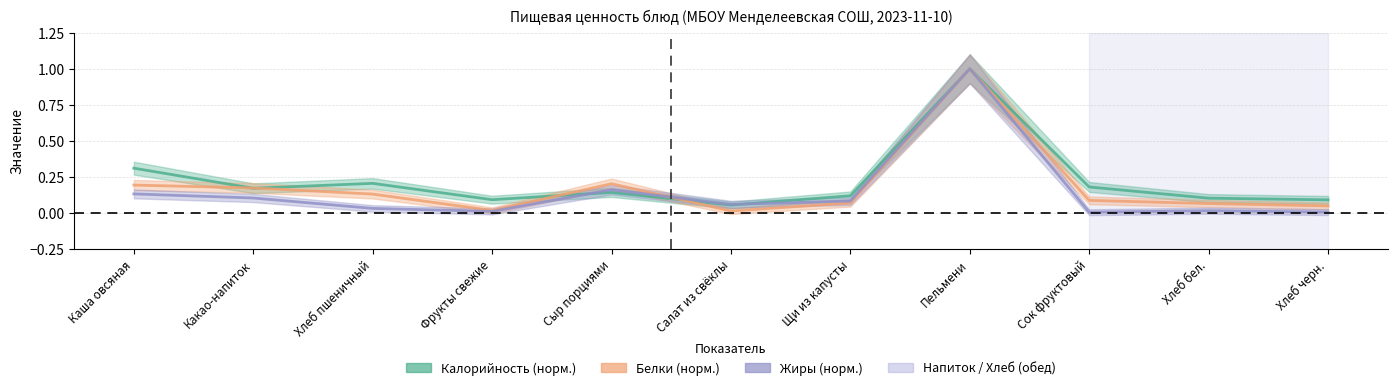

Reading left to right, list all the values displayed in this chart.

Калорийность: Каша овсяная=0.3	Какао-напиток=0.2	Хлеб пшеничный=0.2	Фрукты свежие=0.1	Сыр порциями=0.1	Салат из свёклы=0.1	Щи из капусты=0.1	Пельмени=1.0	Сок фруктовый=0.2	Хлеб бел.=0.1	Хлеб черн.=0.1
Белки: Каша овсяная=0.2	Какао-напиток=0.2	Хлеб пшеничный=0.1	Фрукты свежие=0.0	Сыр порциями=0.2	Салат из свёклы=0.0	Щи из капусты=0.1	Пельмени=1.0	Сок фруктовый=0.1	Хлеб бел.=0.1	Хлеб черн.=0.0
Жиры: Каша овсяная=0.1	Какао-напиток=0.1	Хлеб пшеничный=0.0	Фрукты свежие=0.0	Сыр порциями=0.2	Салат из свёклы=0.1	Щи из капусты=0.1	Пельмени=1.0	Сок фруктовый=0.0	Хлеб бел.=0.0	Хлеб черн.=0.0